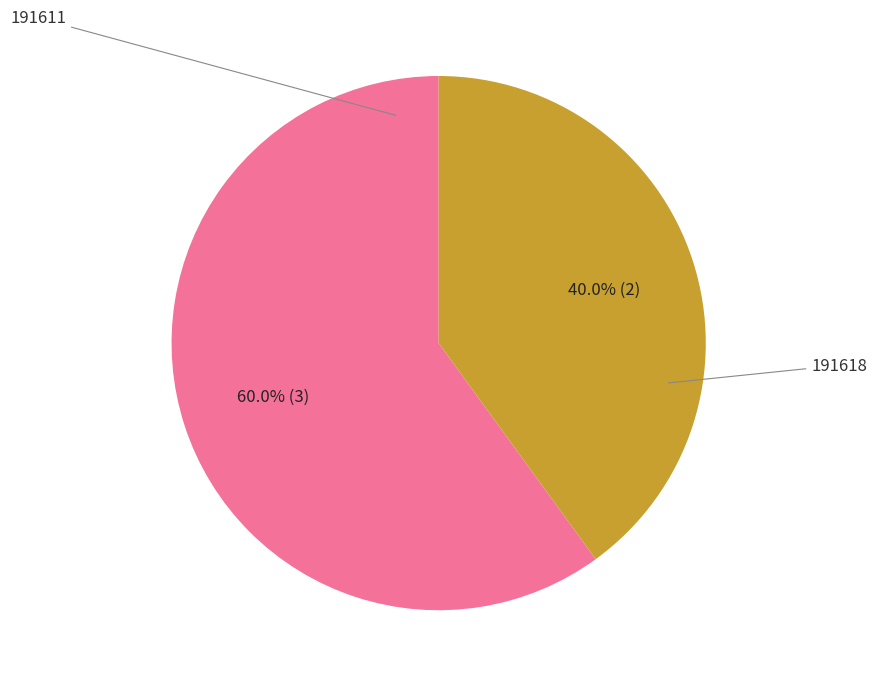

Does any single category account for the majority?

Yes